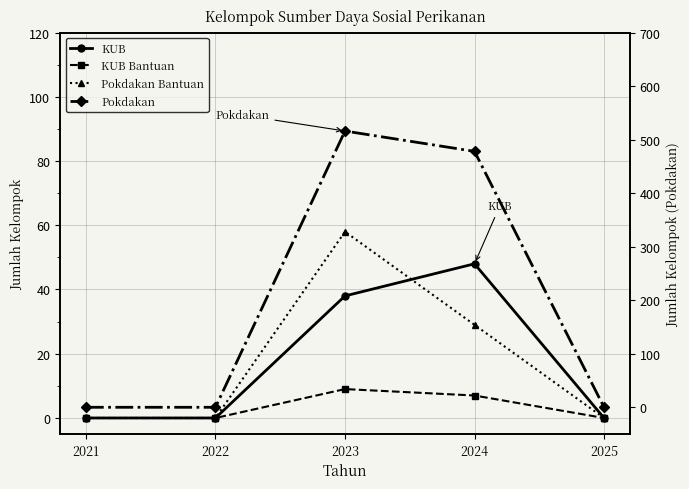

Reading right to left, what are all the values shown in this chart?

KUB: 2025=0	2024=48	2023=38	2022=0	2021=0
KUB Bantuan: 2025=0	2024=7	2023=9	2022=0	2021=0
Pokdakan Bantuan: 2025=0	2024=29	2023=58	2022=0	2021=0
Pokdakan: 2025=0	2024=478	2023=516	2022=0	2021=0